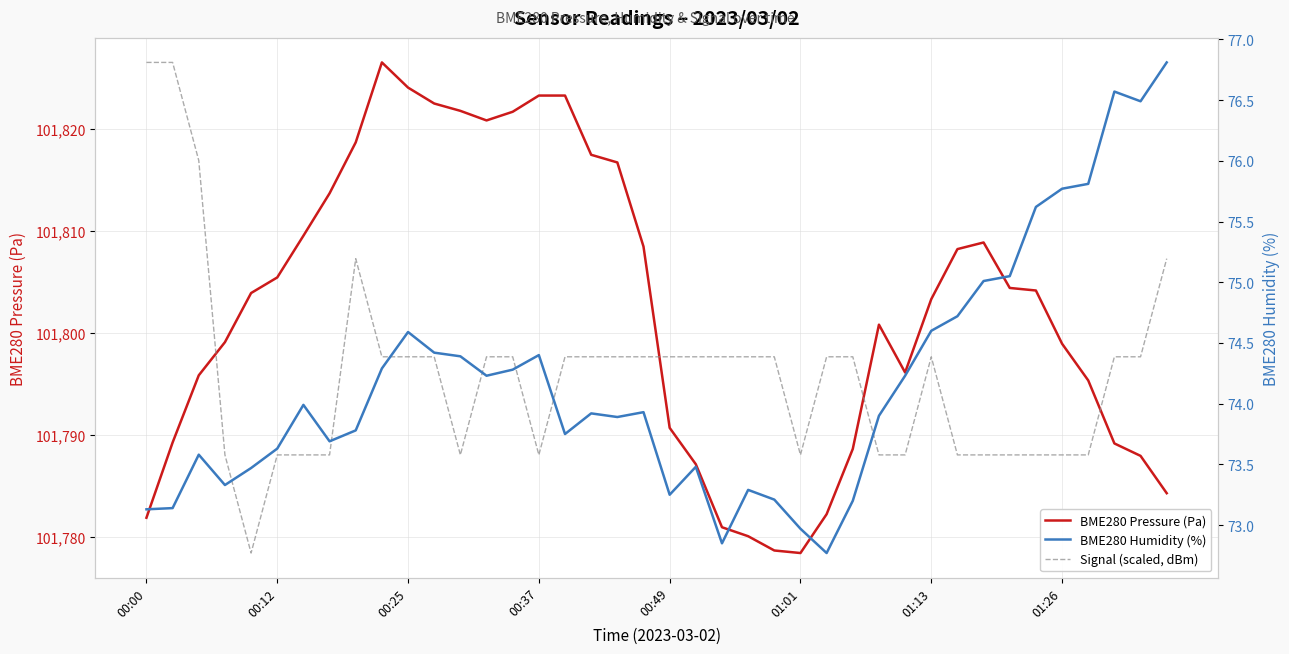

What is the sum of the Signal (scaled, dBm) values at 00:00 and 00:25?

203624.1